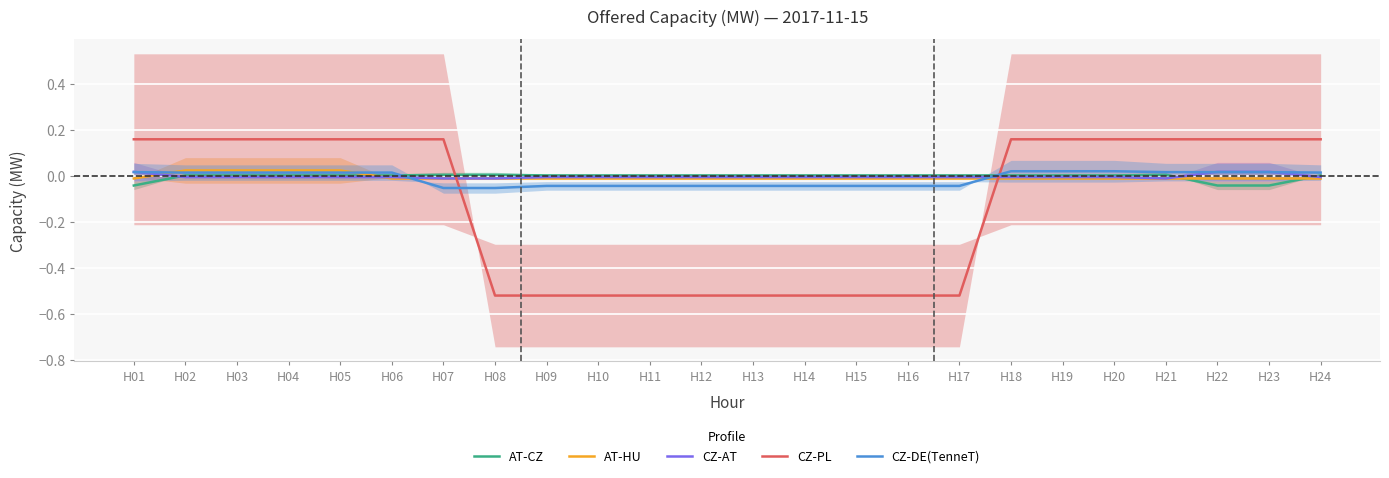

Which has a higher value, H15 or H14?

H15